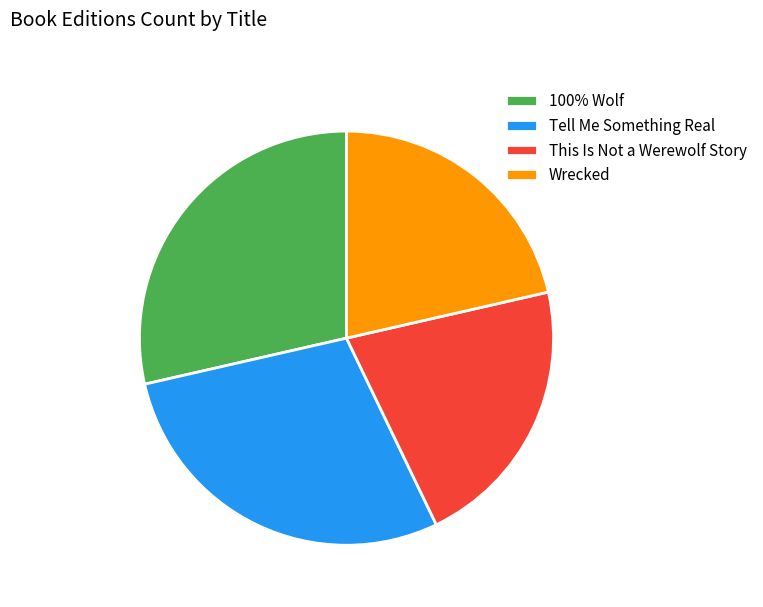

Is there any slice that represents more than half of the pie?

No